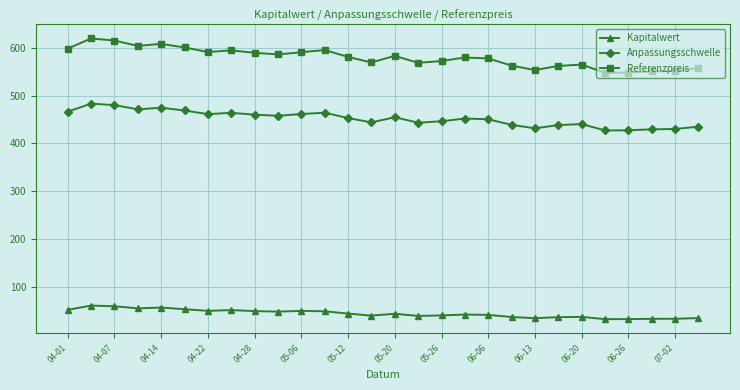

What is the average value of the Anpassungsschwelle series?

452.0